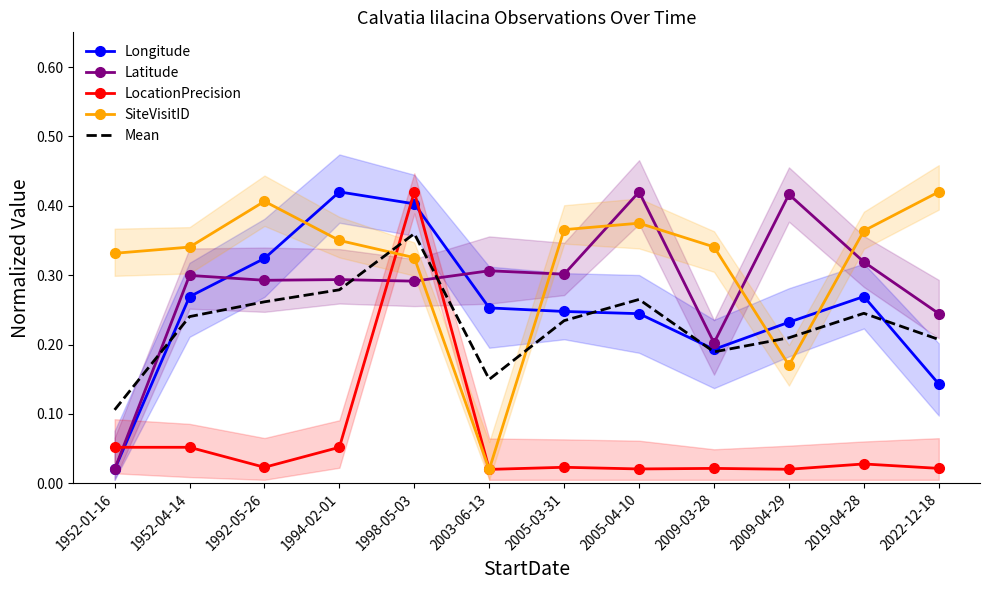

Is this an area chart (filled region under the line)?

No